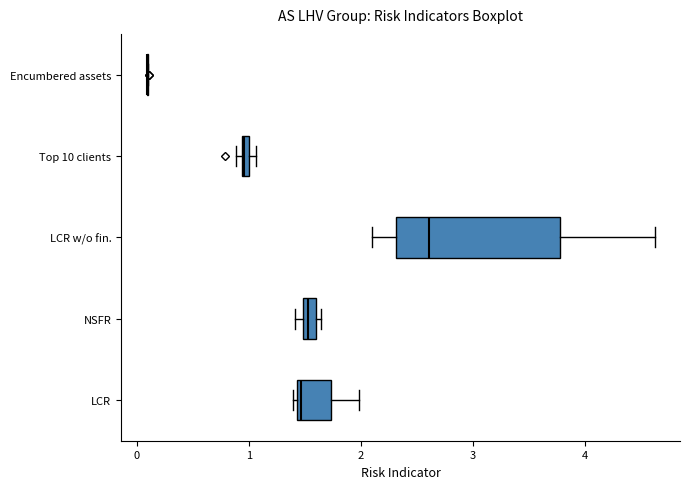

Which box is the widest, from its left edge to its right edge?

LCR w/o fin.